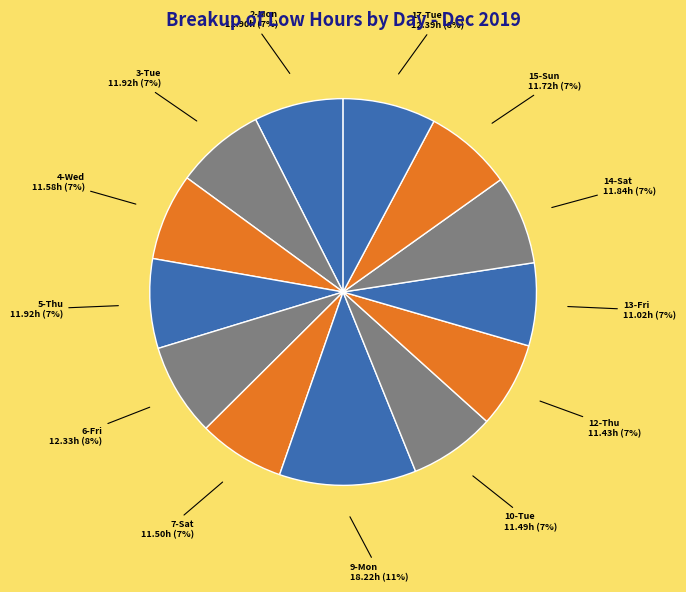

To the nearest percent, what is the average slice percentage?

8%